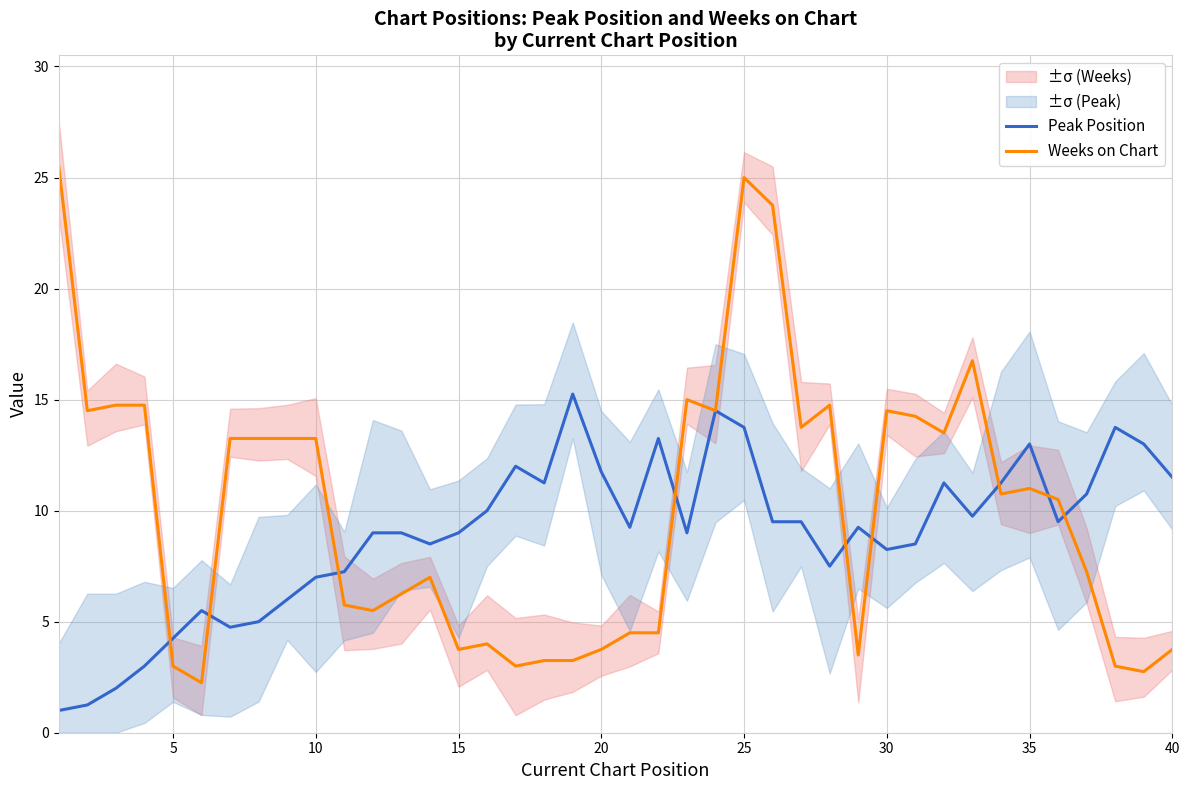

The Peak Position series shows 13.8 at 25. True or false?

True